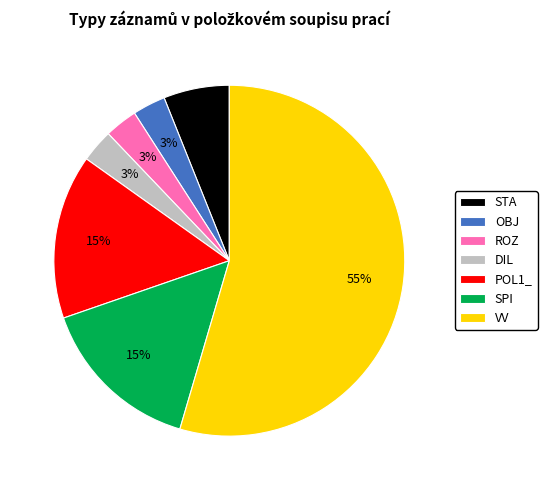

Which slice is the largest?

VV